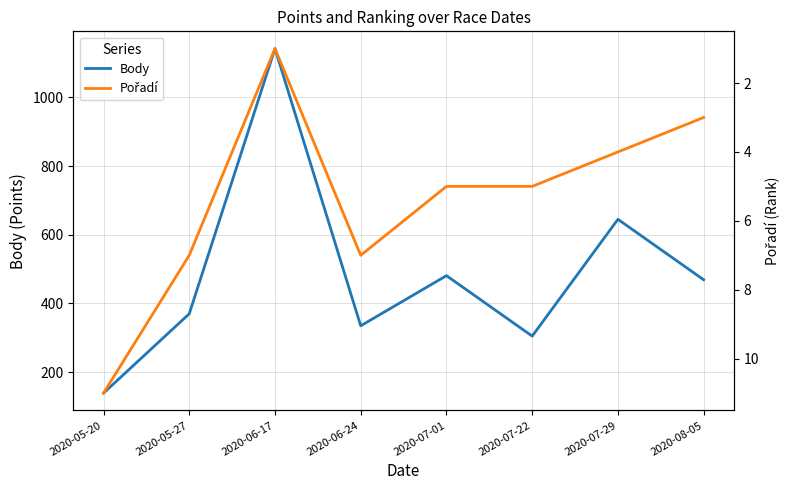

What are all the series names shown in the legend?

Body, Pořadí